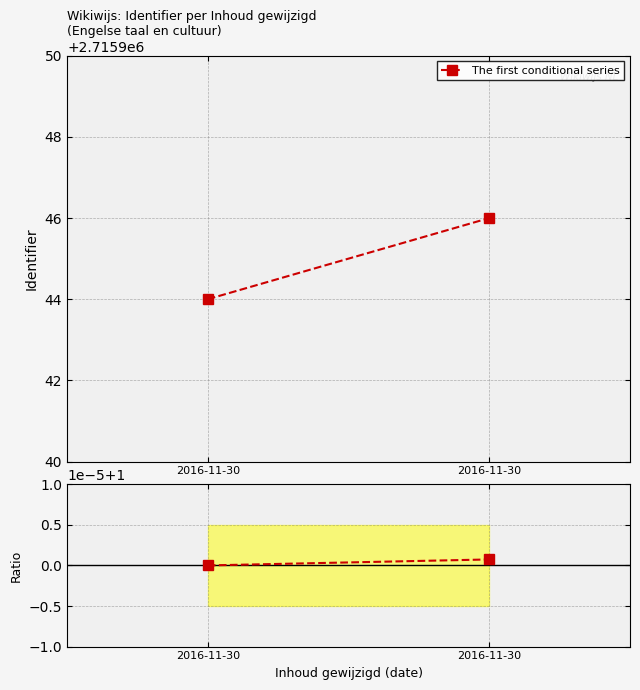

What is the maximum value for Ratio to first entry?

1.0